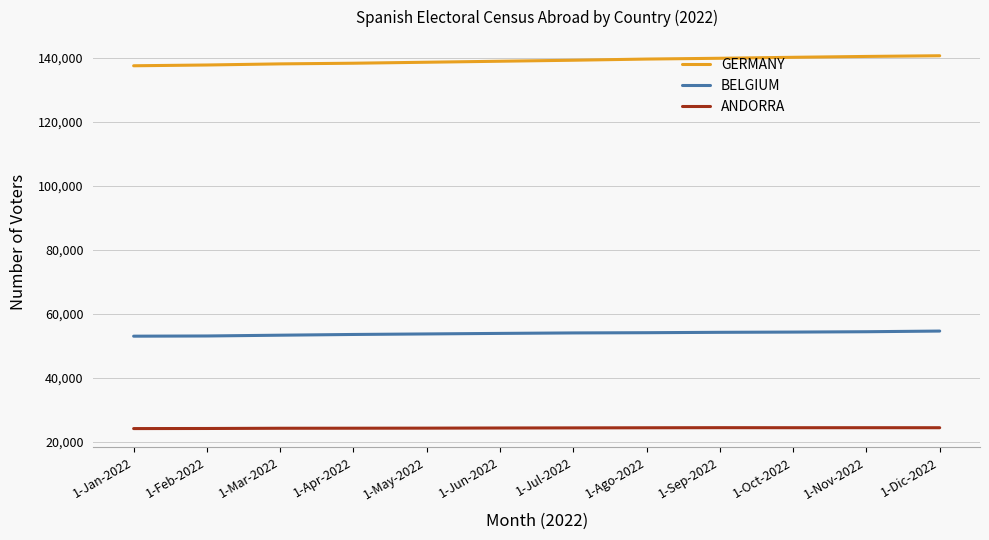

Rank the series by their average value, from highest to lowest.

GERMANY, BELGIUM, ANDORRA